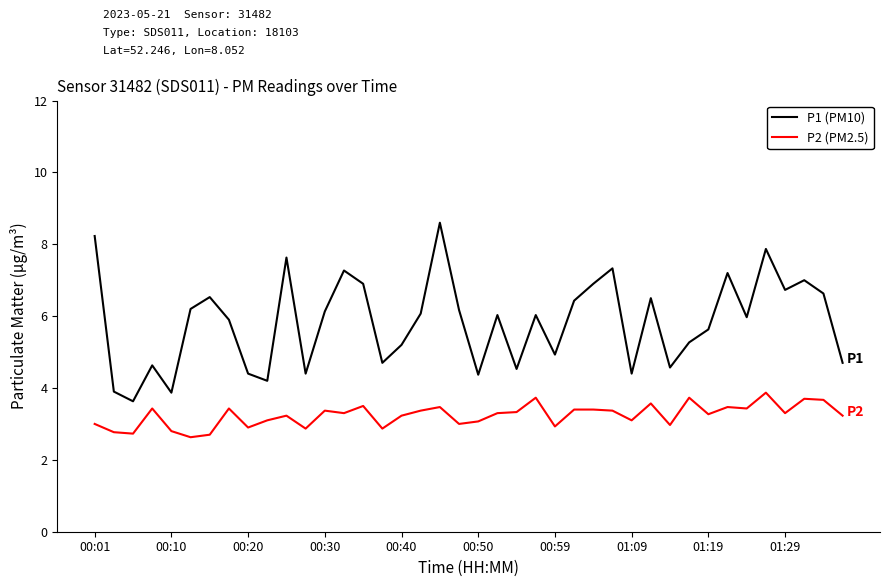

Rank the series by their maximum value, from highest to lowest.

P1 (PM10), P2 (PM2.5)